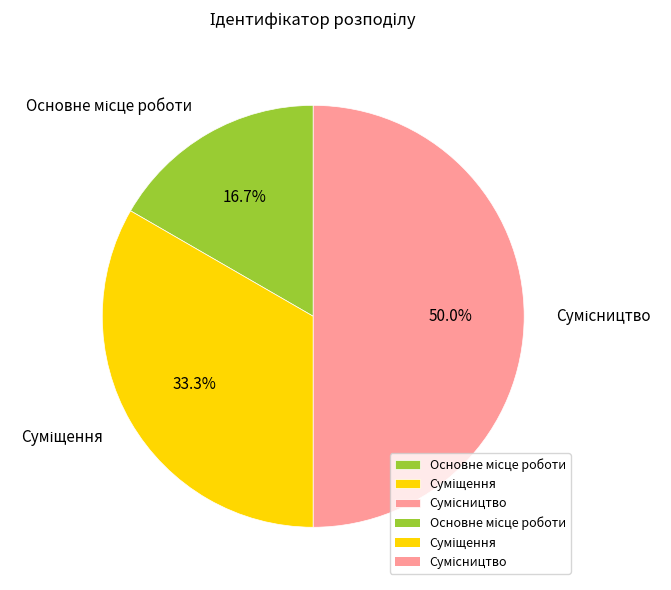

Is the sum of Суміщення and Основне місце роботи greater than half?

No